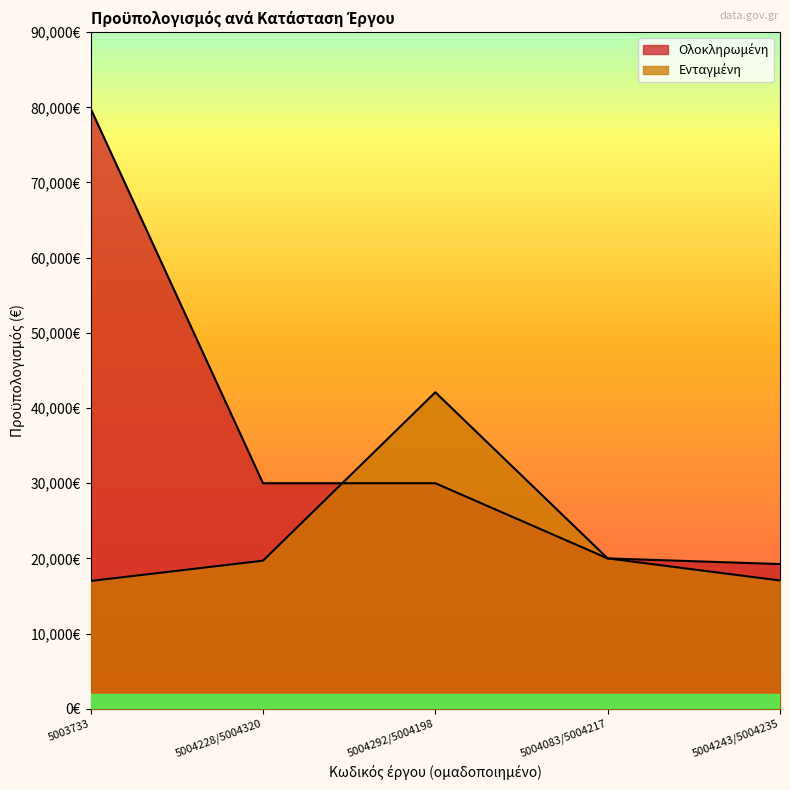

How many intersections are there between Ενταγμένη and Ολοκληρωμένη?

1